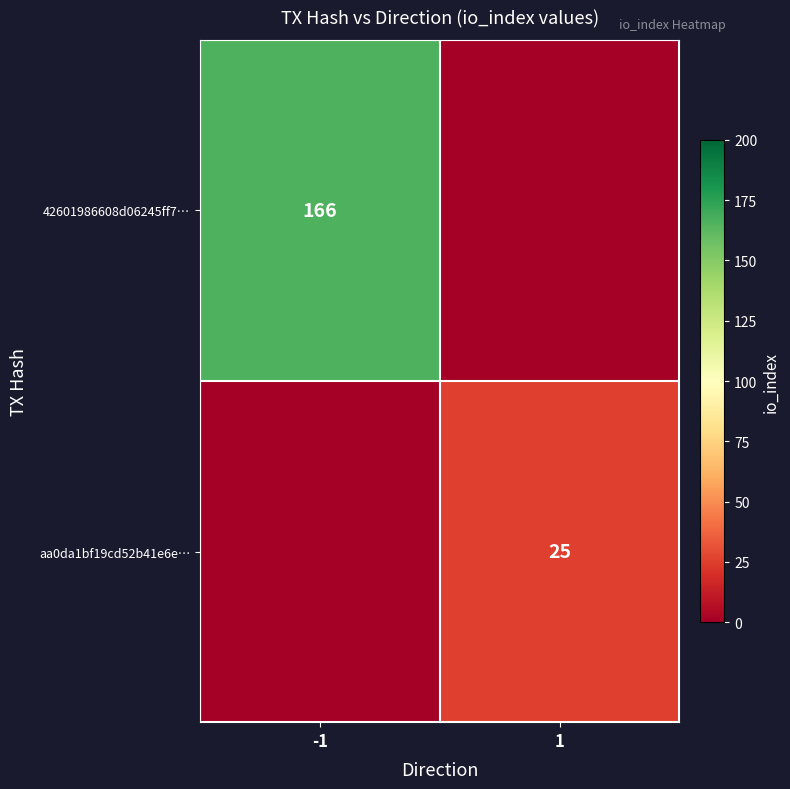

True or false: aa0da1bf19cd52b41e6e… has a value of 15 at 1.

False